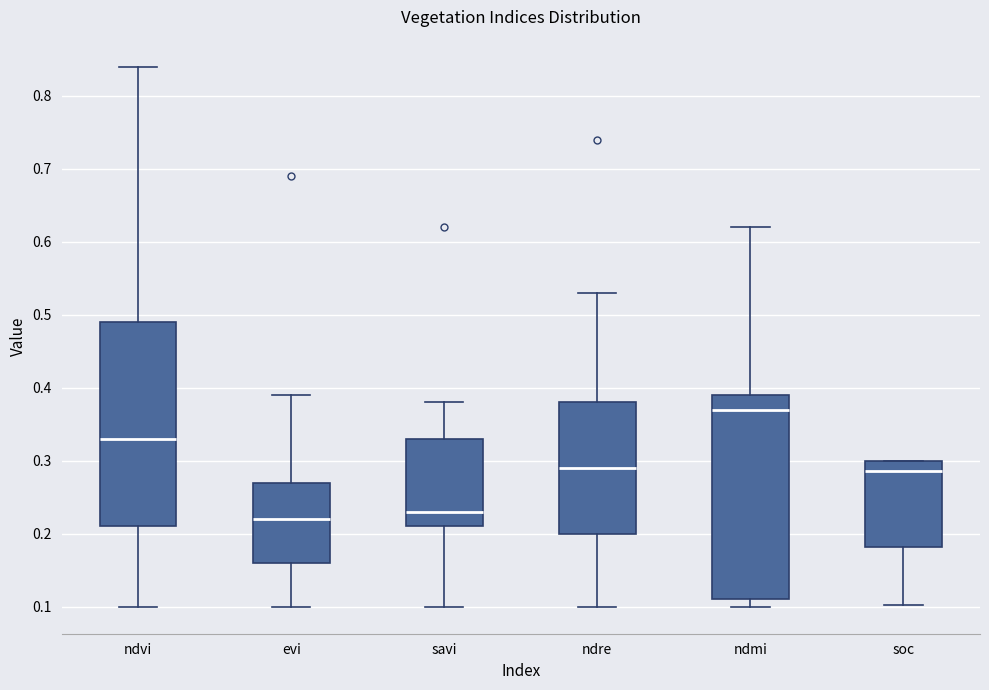

Reading left to right, transcribe this box plot: for each box, give where its median line is, the range the box spans, and where its two whiskers end, as read against the y-axis. The values are not printed on the chart, so give them approximately, as read against the axis.

ndvi: median 0.33, box 0.21 to 0.49, whiskers 0.10 to 0.84
evi: median 0.22, box 0.16 to 0.27, whiskers 0.10 to 0.39
savi: median 0.23, box 0.21 to 0.33, whiskers 0.10 to 0.38
ndre: median 0.29, box 0.20 to 0.38, whiskers 0.10 to 0.53
ndmi: median 0.37, box 0.11 to 0.39, whiskers 0.10 to 0.62
soc: median 0.29, box 0.18 to 0.30, whiskers 0.10 to 0.30